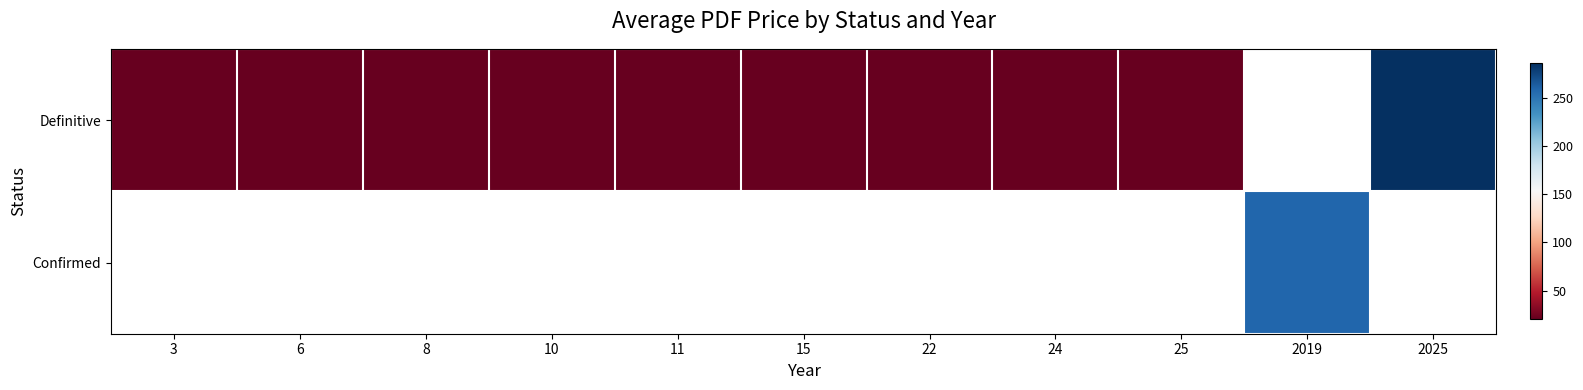

How many values in the Definitive series exceed 20?

1